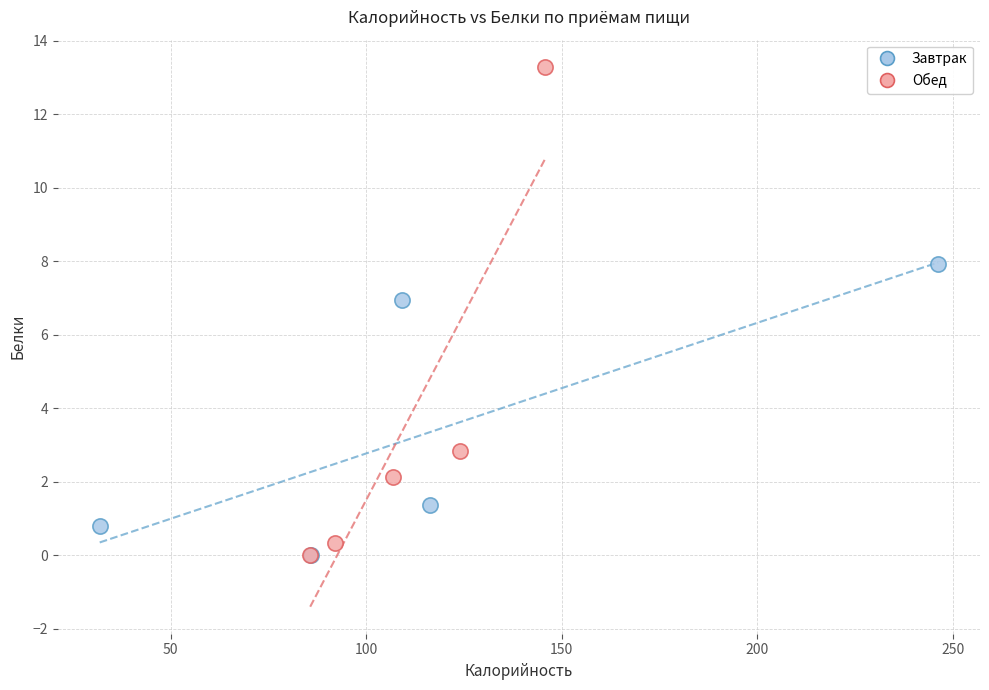

Which series has the largest Y range (max minus min)?

Обед